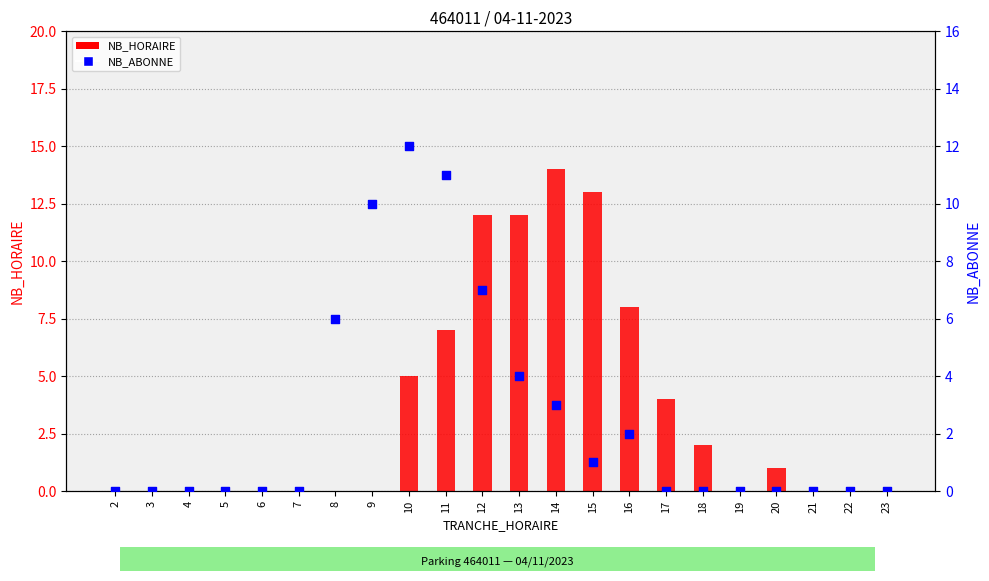

Which series has the largest total across all categories?

NB_HORAIRE